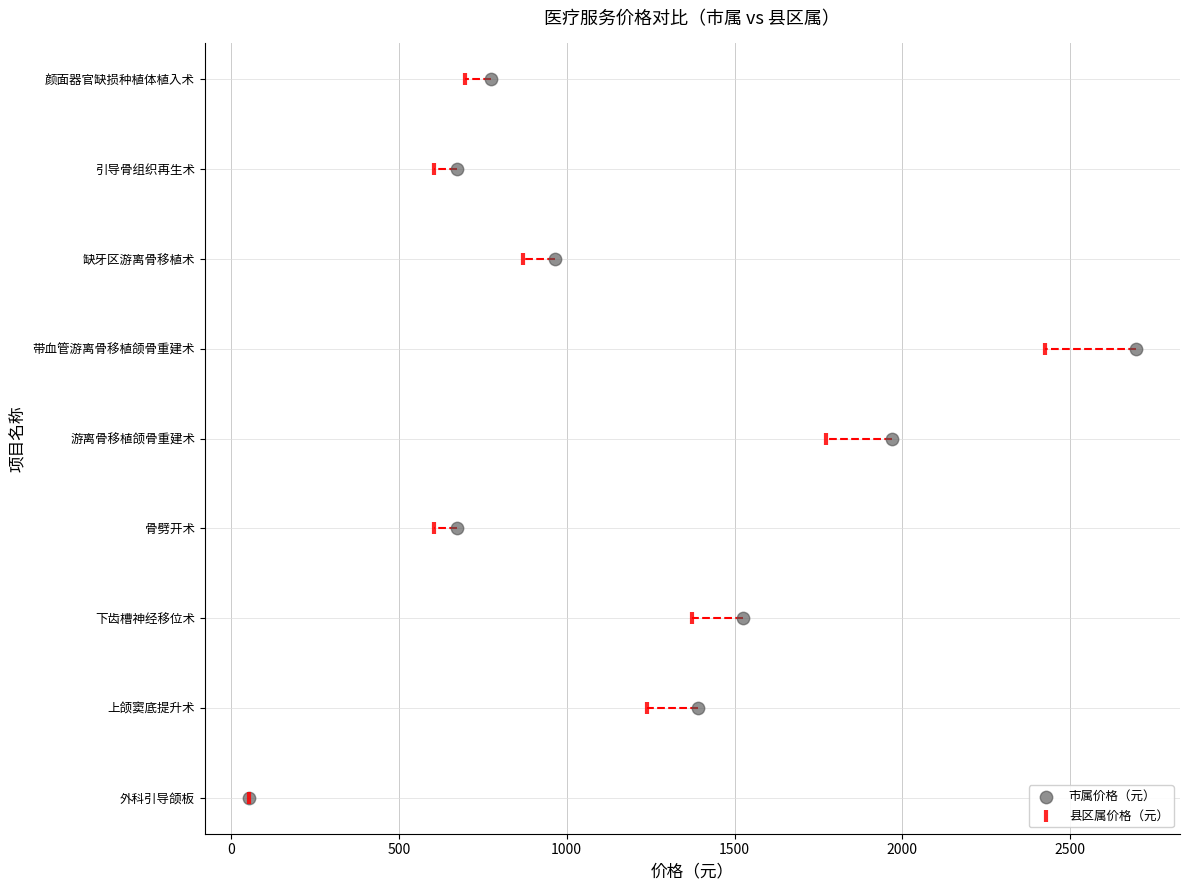

What are all the series names shown in the legend?

市属价格（元）, 县区属价格（元）